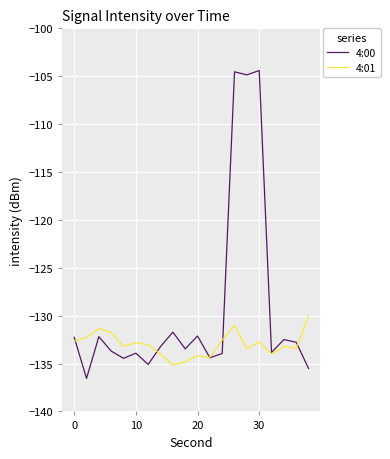

What is the greatest value displayed?

-104.4